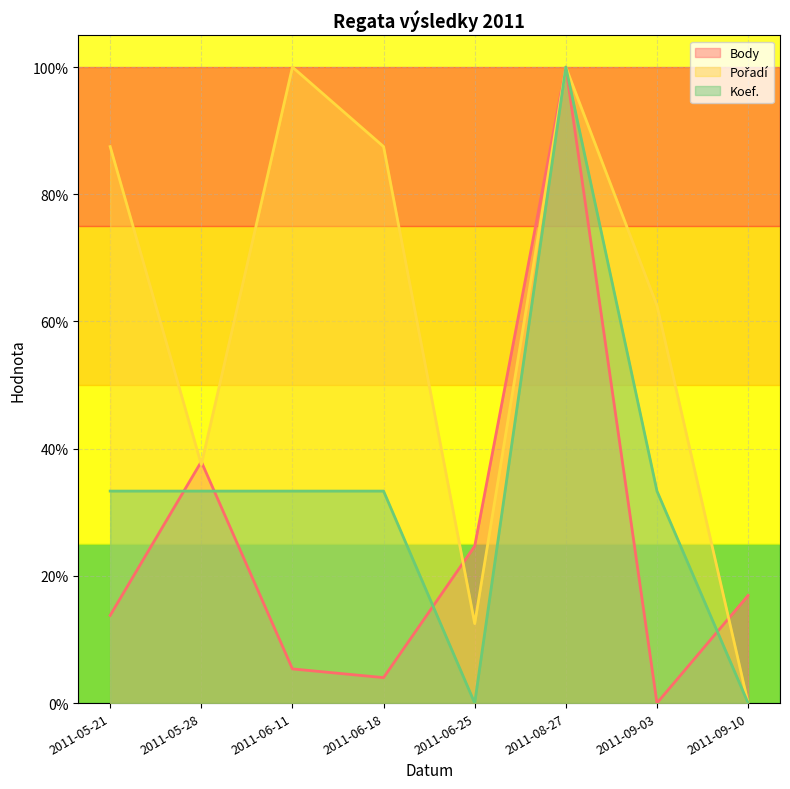

What is the difference between the maximum and minimum values in the Body series?

1.0